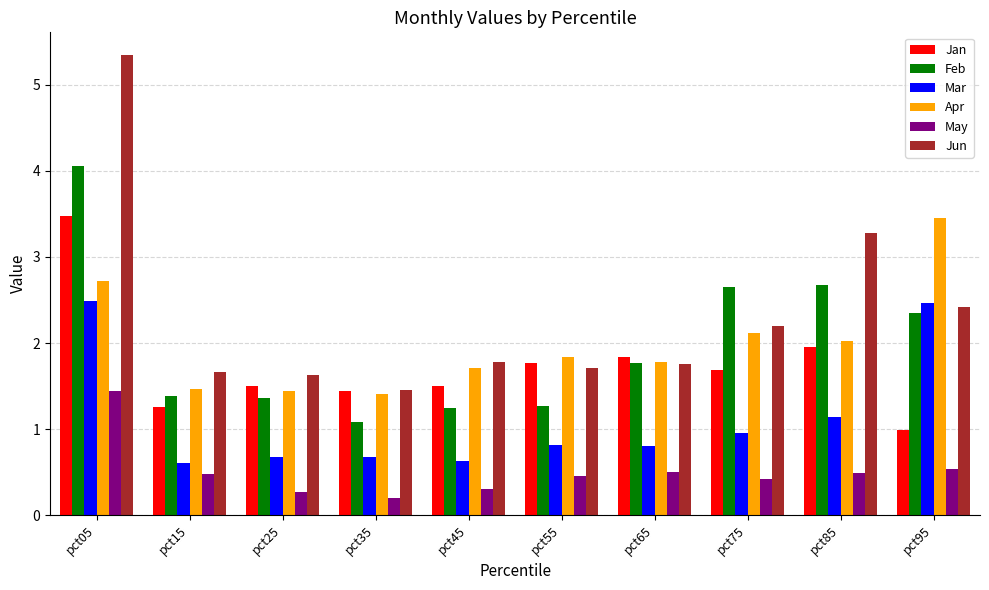

Does the chart contain any negative values?

No